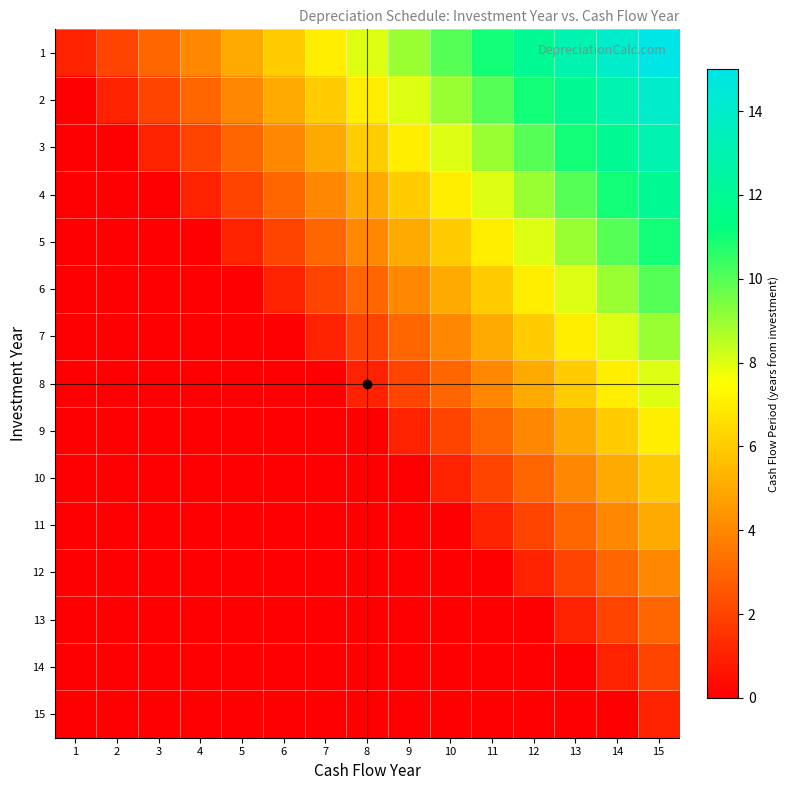

How many distinct data groups are displayed?

15